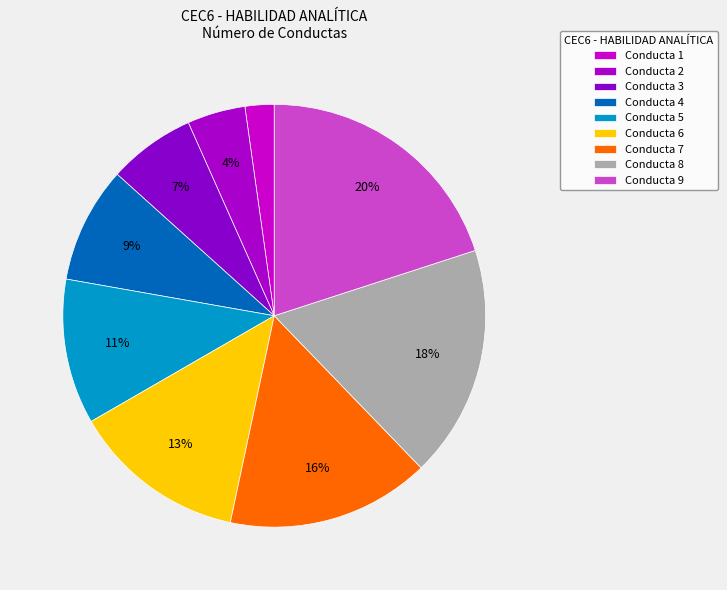

Count the number of slices in the pie.

9